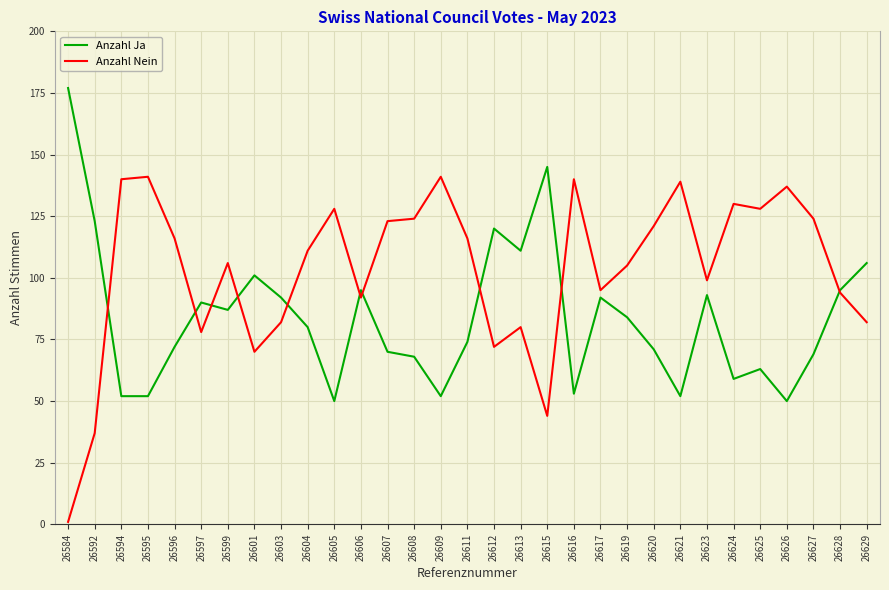

What is the difference between the second highest and second lowest values in the Anzahl Nein series?

104